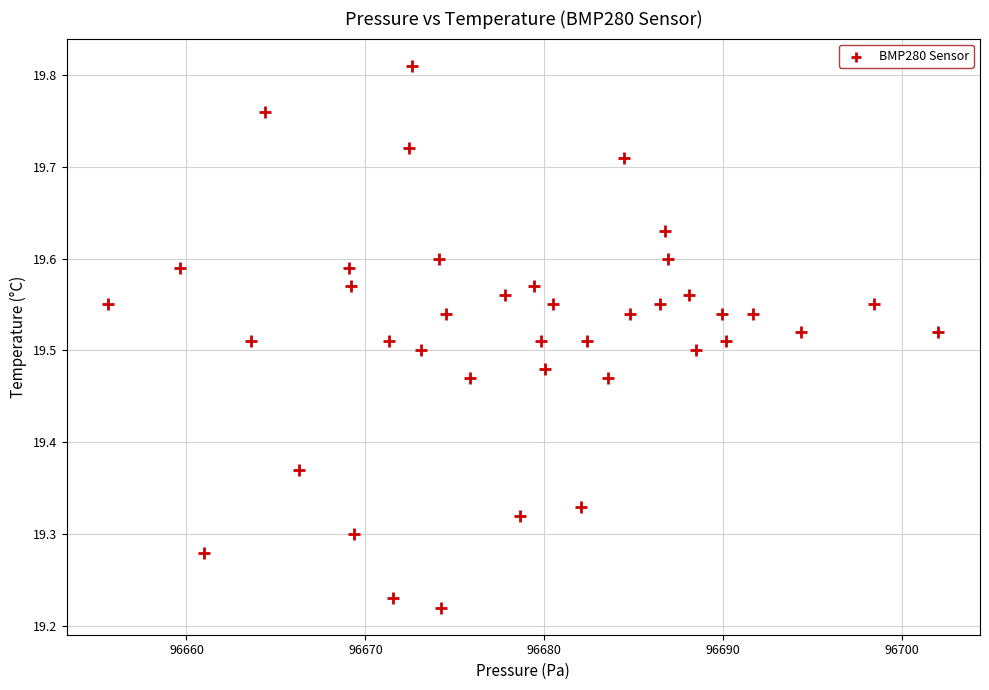

What is the range of X values (max minus min)?

46.4